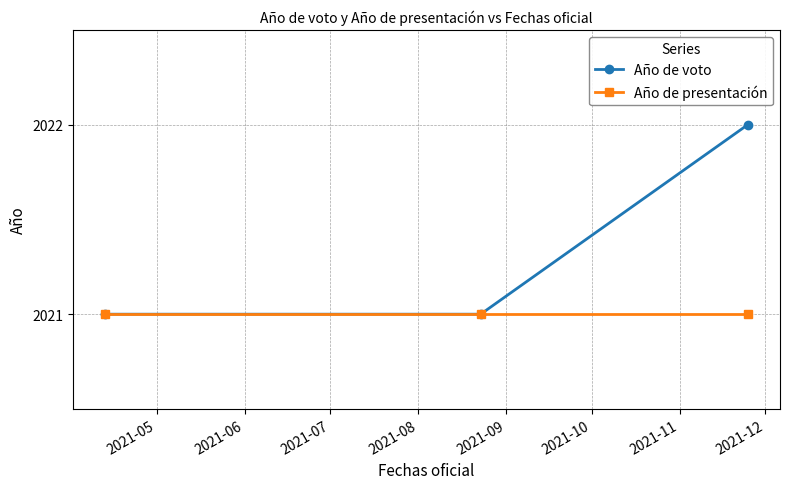

What is the value of the Año de voto point at the 2nd from the left?

2021